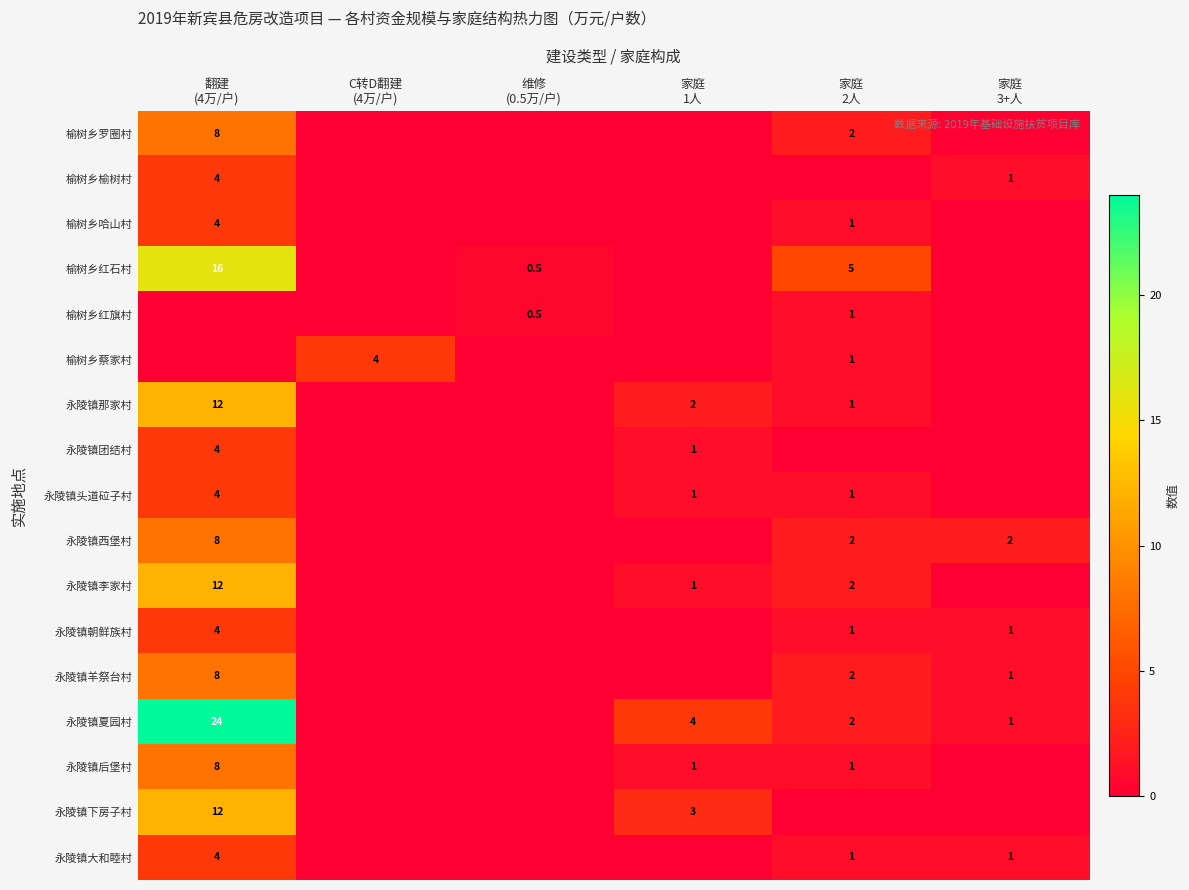

Which series has the widest spread of values?

永陵镇夏园村